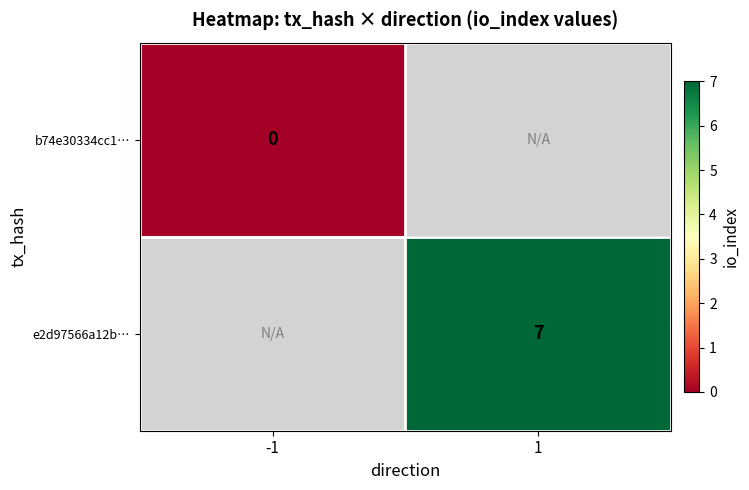

At how many categories does at least one series exceed 3?

1